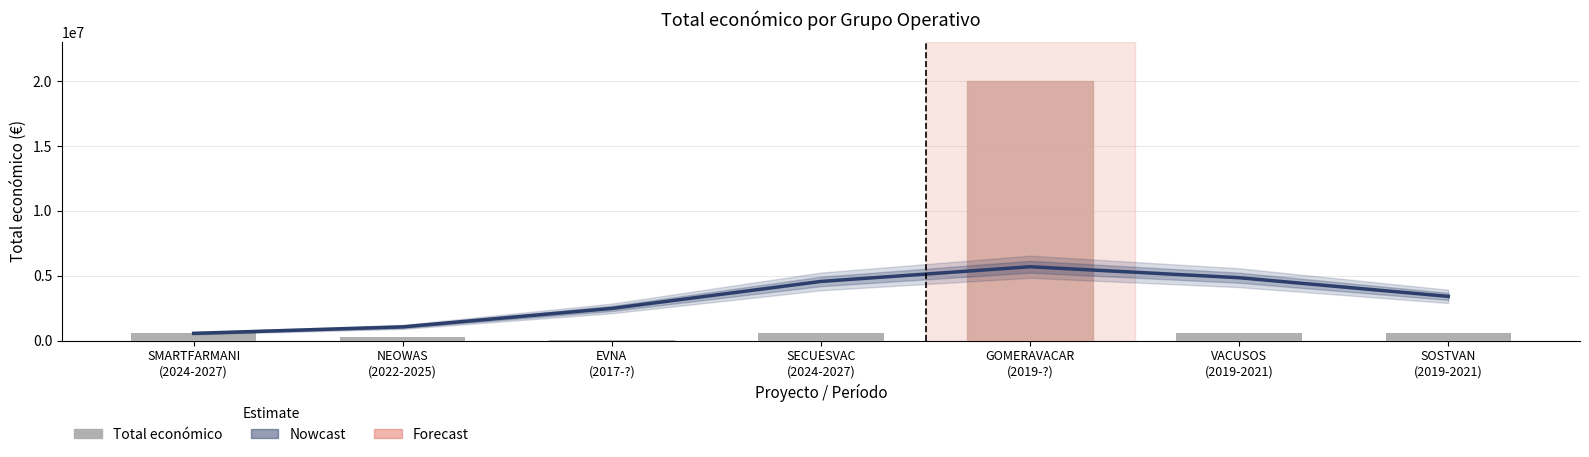

Where does the Total económico series first go above 571965?

GOMERAVACAR
(2019-?)